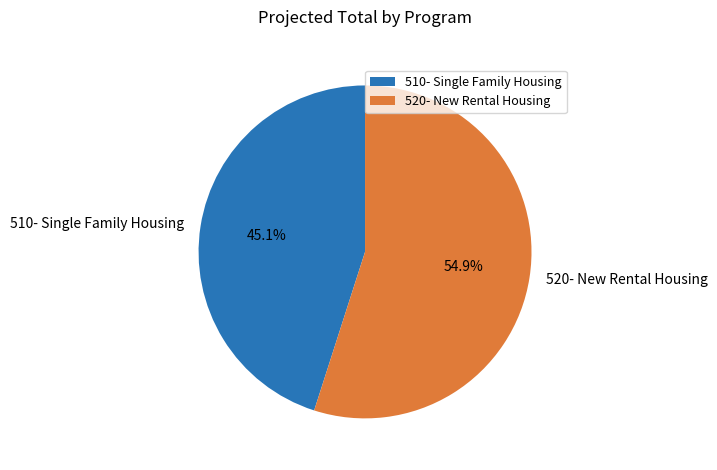

Which category has the smallest portion of the pie?

510- Single Family Housing